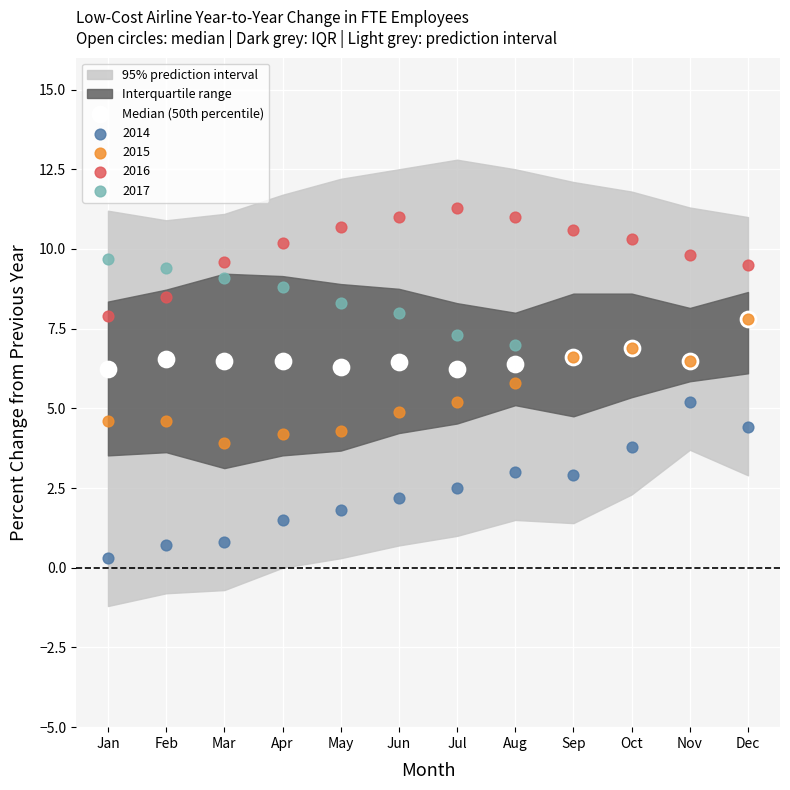

Which series contains the highest Y value?

2016